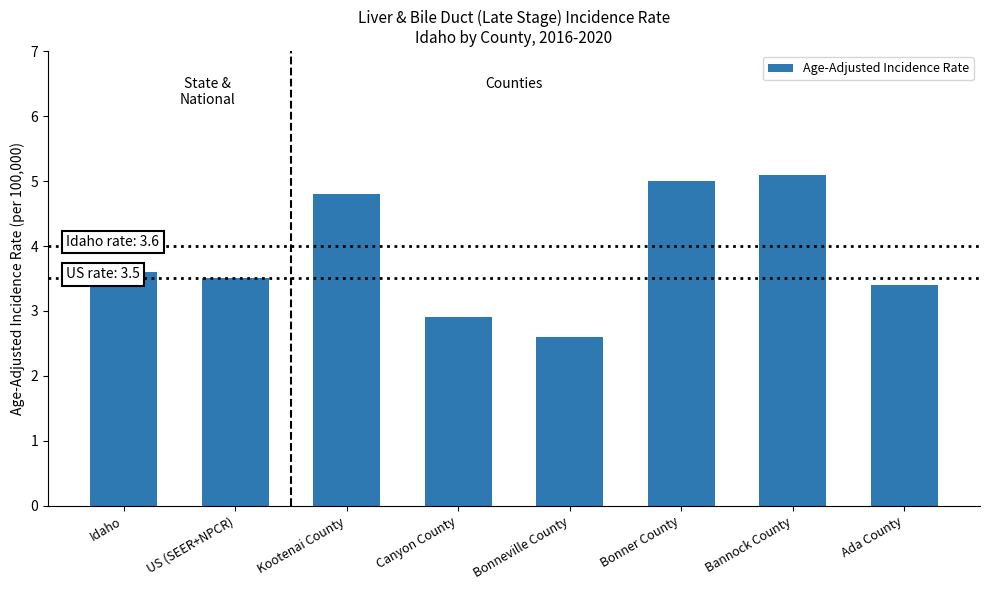

Read the value at Idaho.

3.6